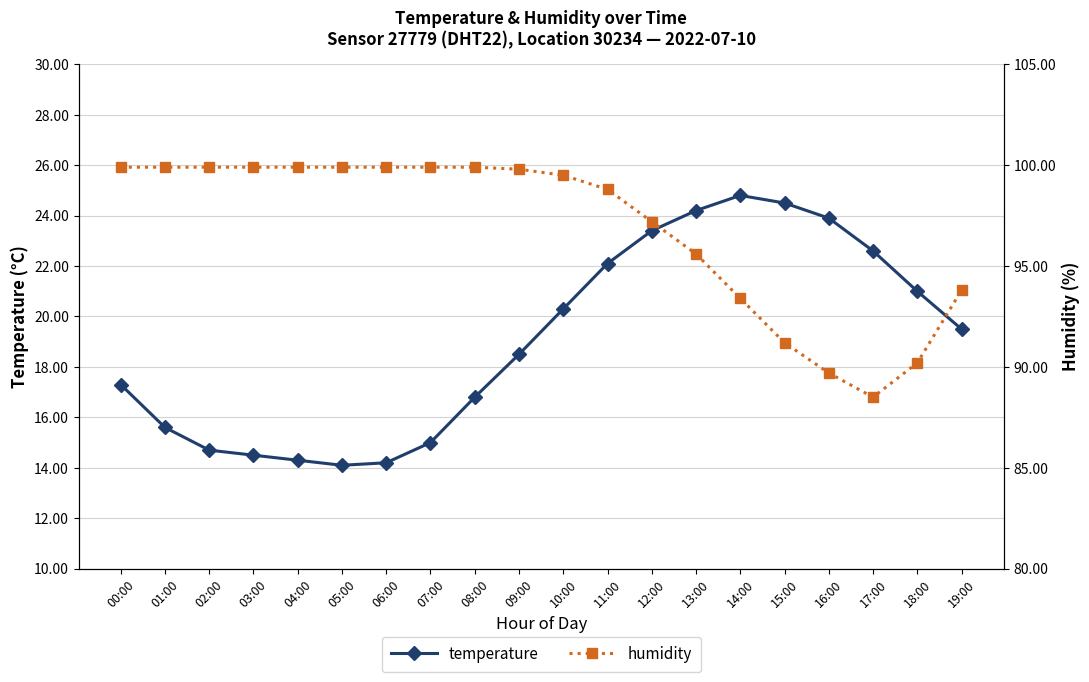

List the series in order of their overall mean, lowest first.

temperature, humidity